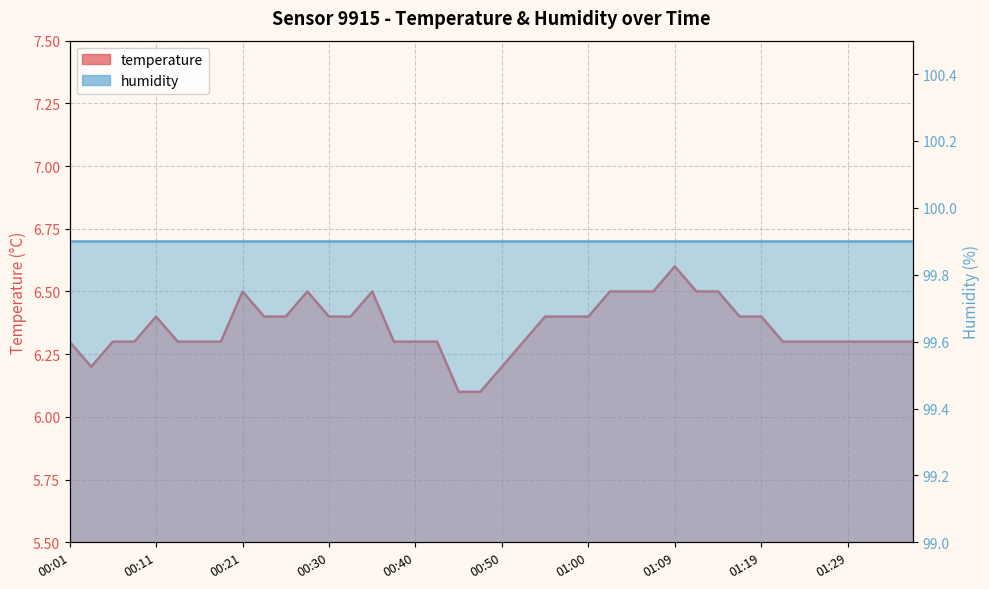

Which category has the highest value across all series?

01:09